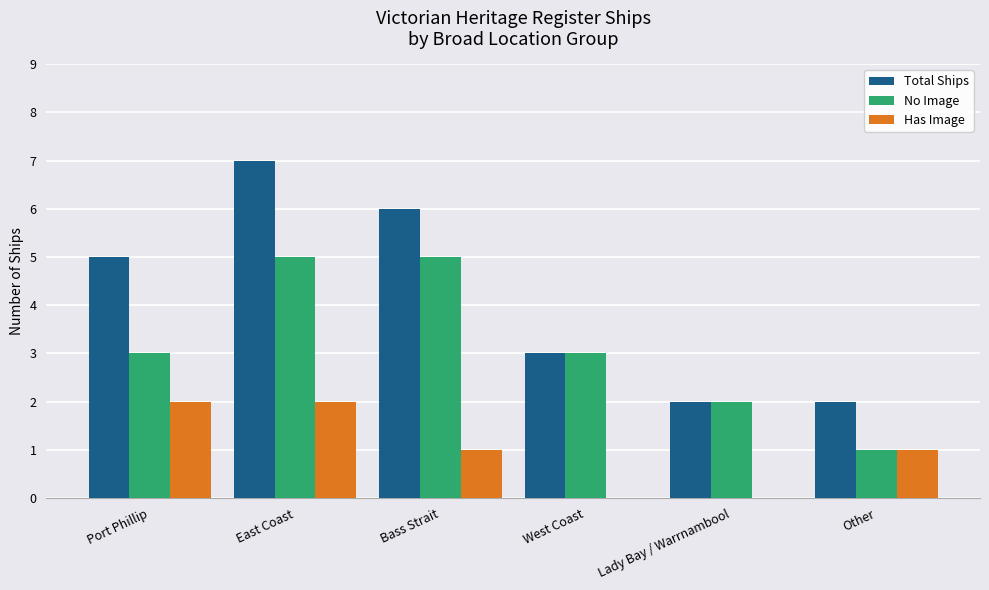

Is it true that Total Ships equals 4 at Bass Strait?

False